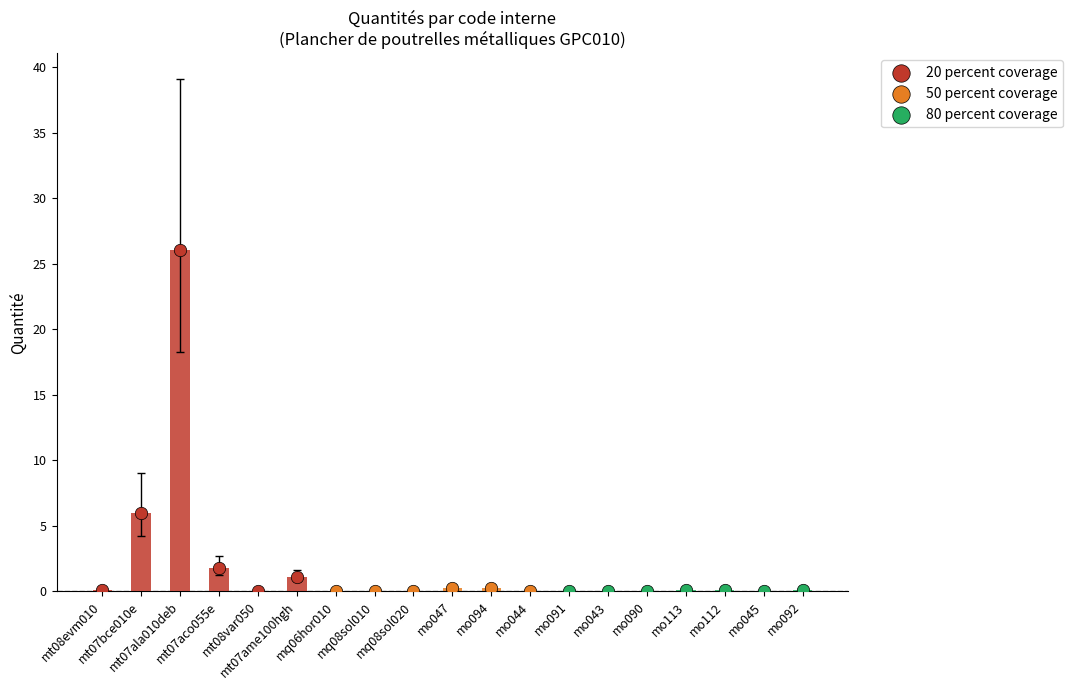

What is the change in value from mt08var050 to mo094?

+0.2